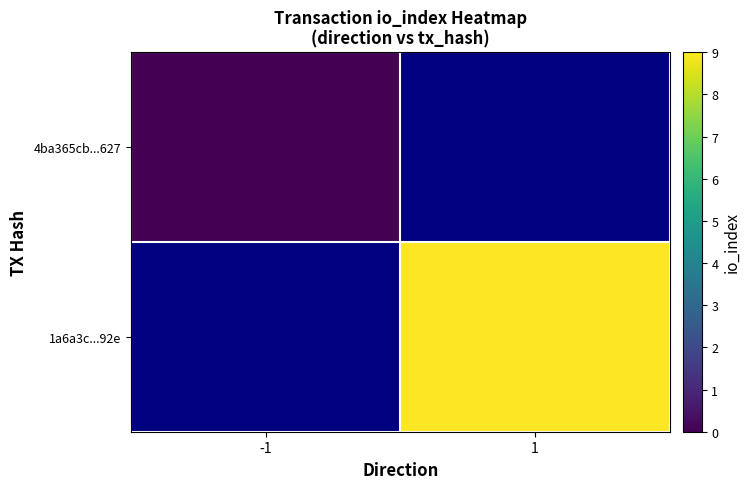

How many values in 1a6a3c...92e are above zero?

1